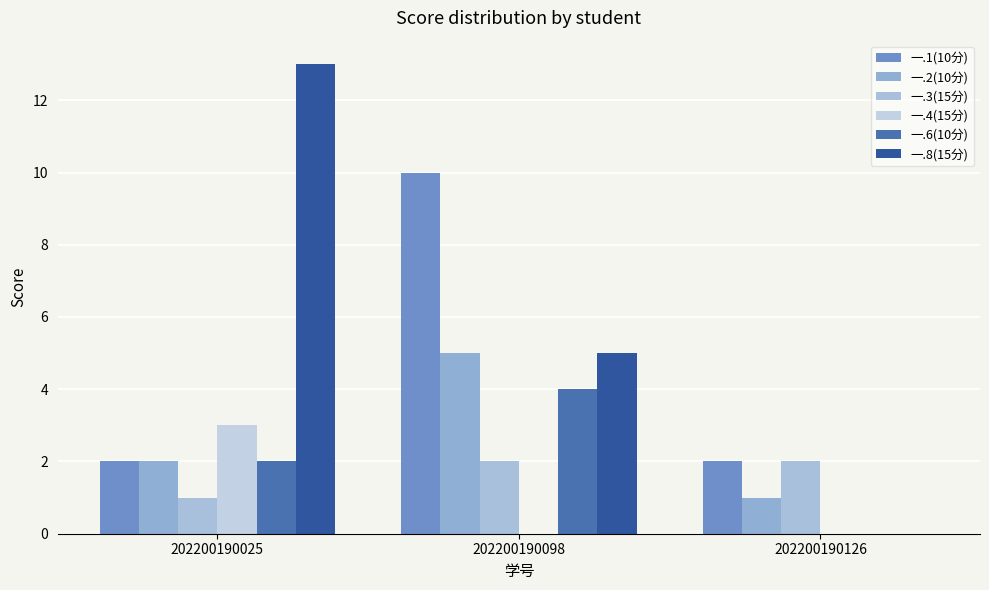

At which category is the sum across all series the highest?

202200190098